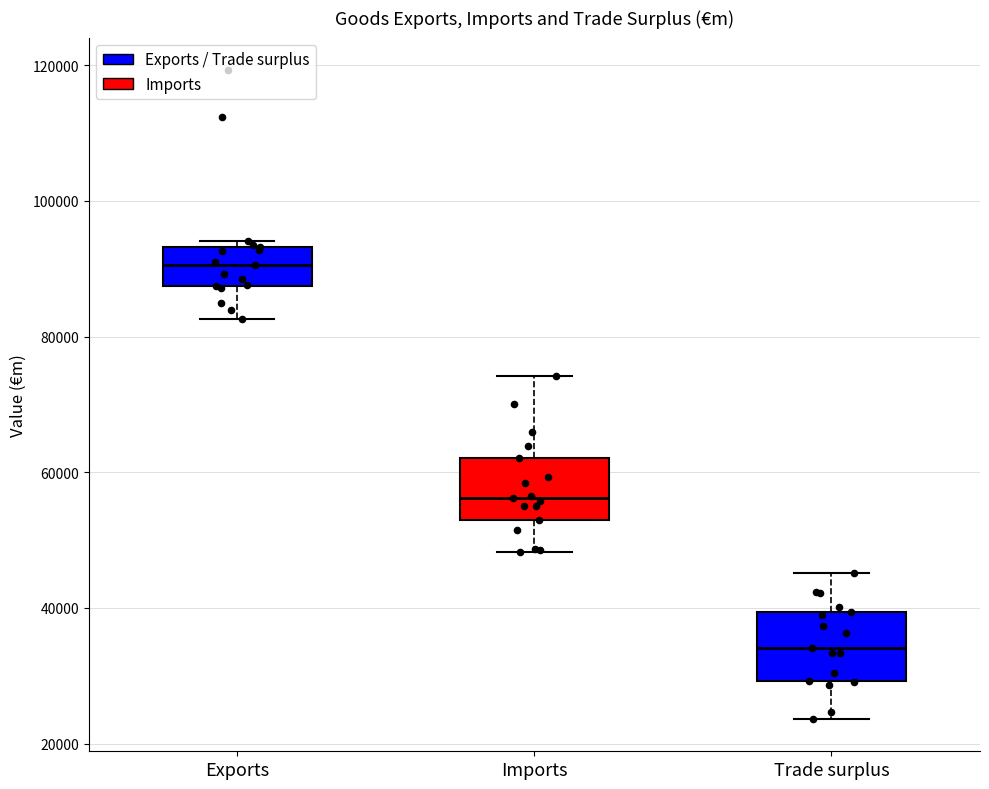

Reading left to right, transcribe this box plot: for each box, give where its median line is, the range the box spans, and where its two whiskers end, as read against the y-axis. The values are not printed on the chart, so give them approximately, as read against the axis.

Exports: median 90000, box 88000 to 94000, whiskers 82000 to 94000 (just above the box's upper edge)
Imports: median 56000, box 54000 to 62000, whiskers 48000 to 74000
Trade surplus: median 34000, box 30000 to 40000, whiskers 24000 to 46000